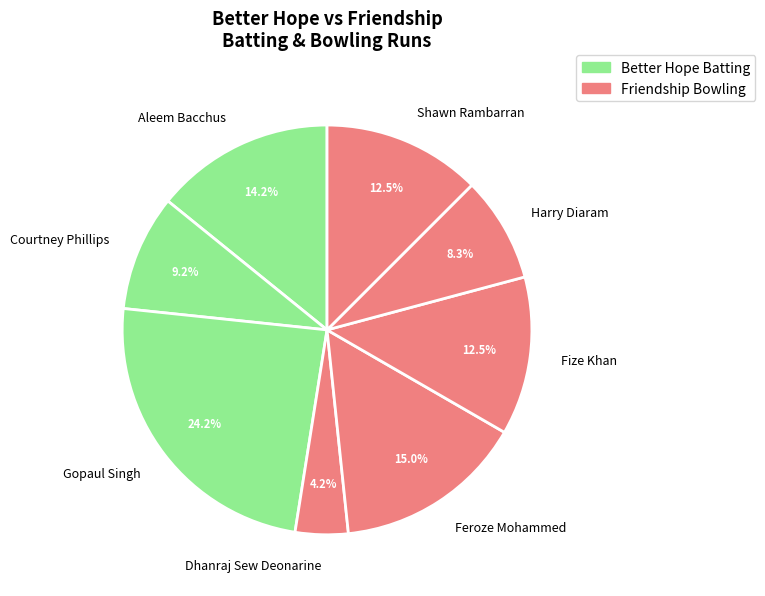

Is there any slice that represents more than half of the pie?

No